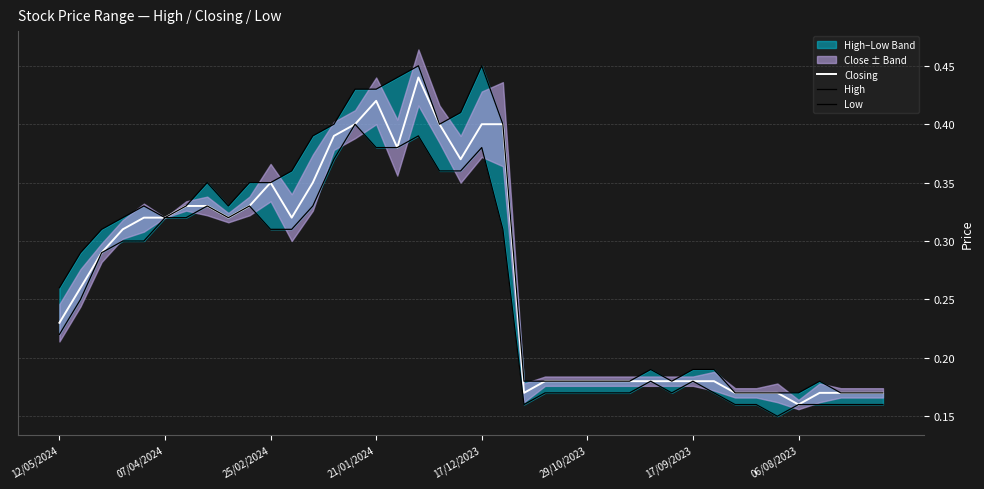

What is the sum of all High values?

11.3